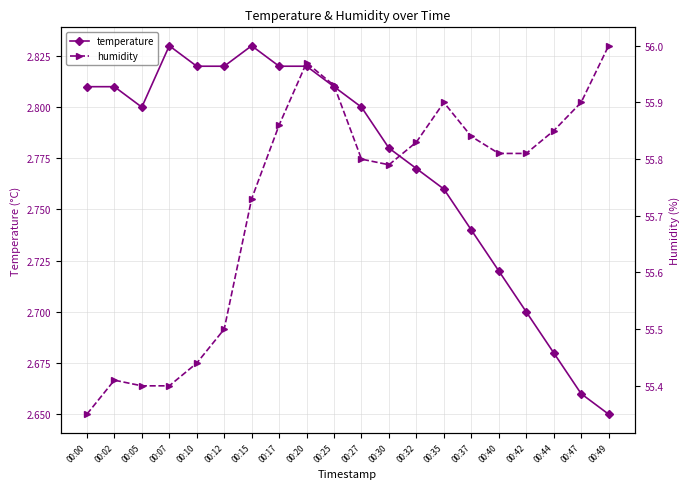

What is the minimum value shown in the chart?

2.6